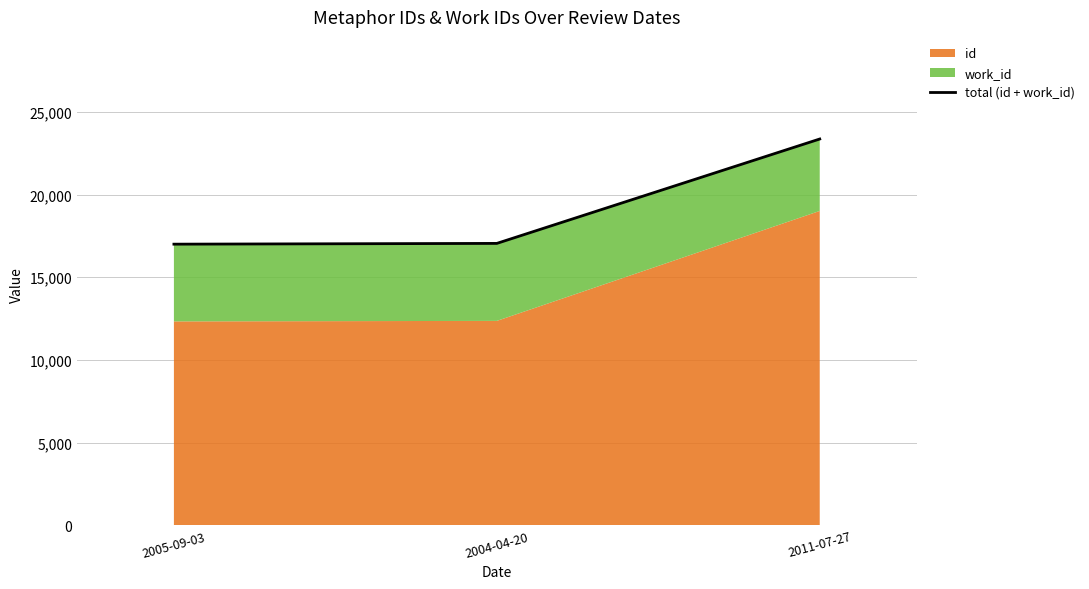

What is the value of the 2nd point from the left?

17048